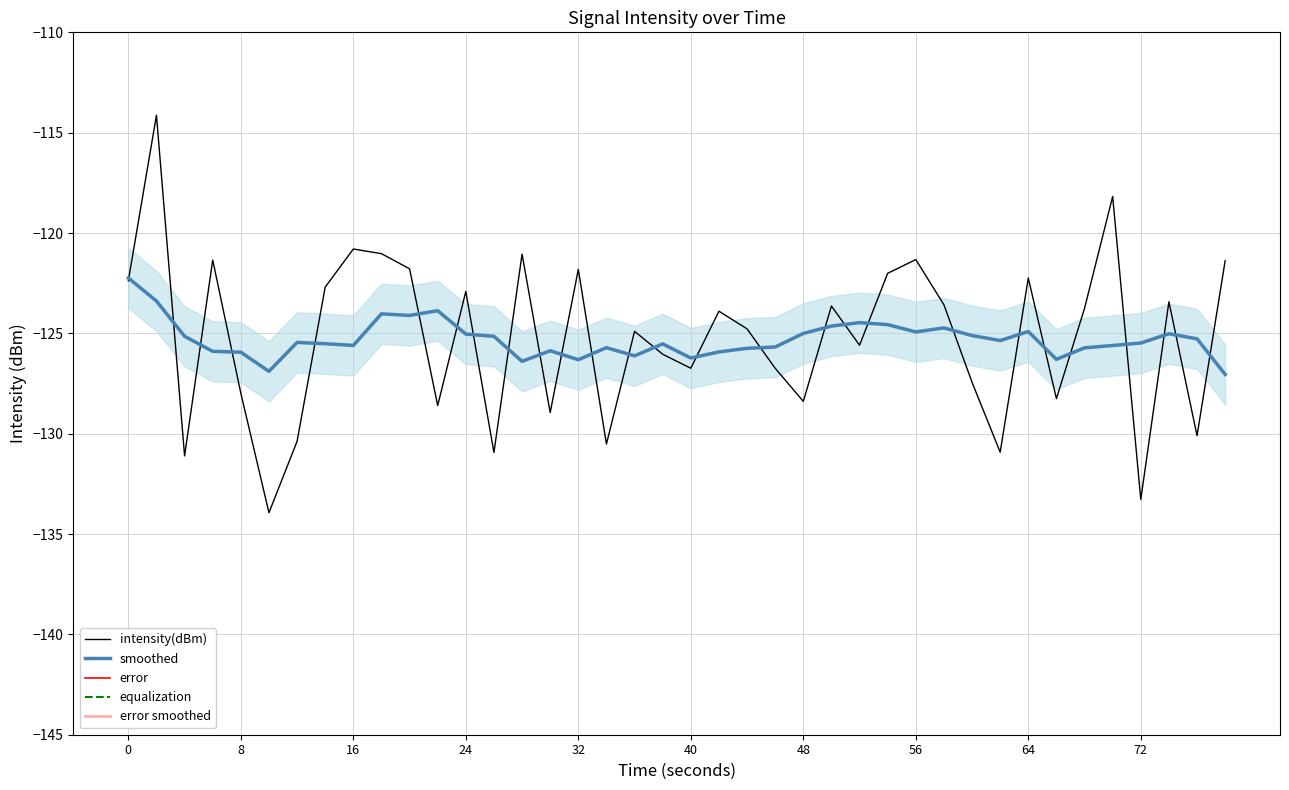

What is the highest value of the smoothed series?

-122.2